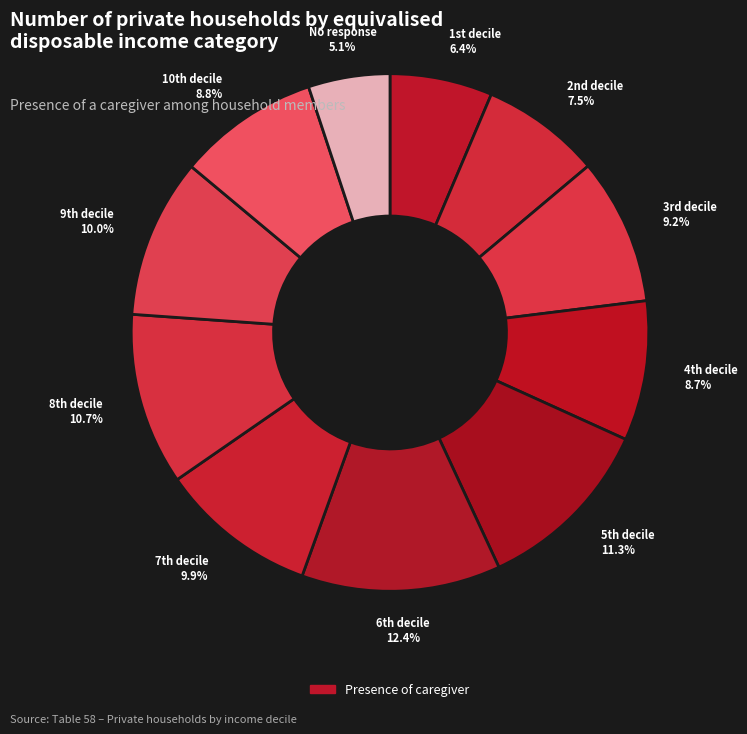

How many slices are in this pie chart?

11